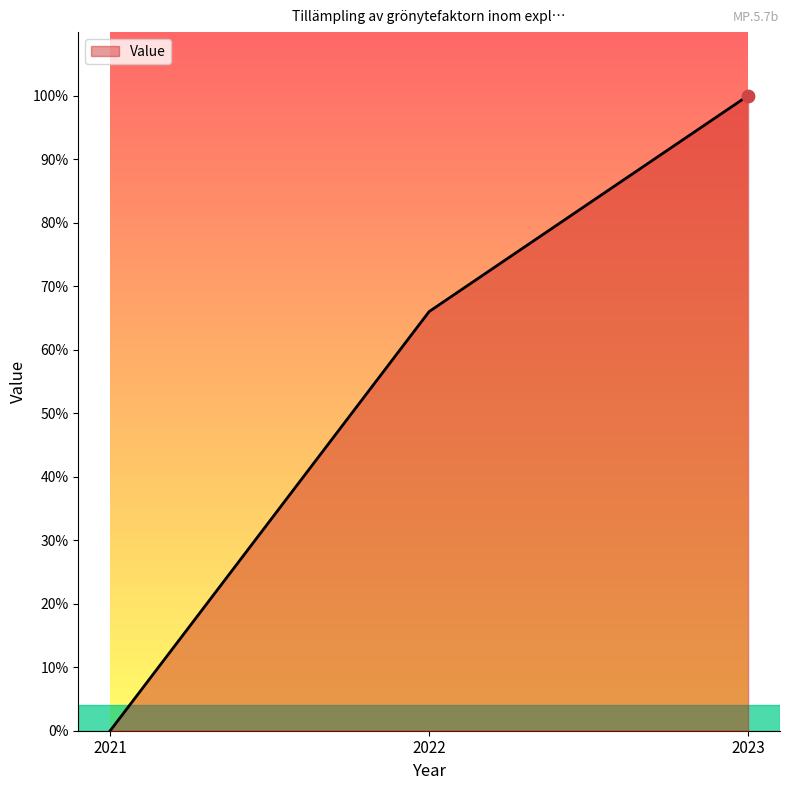

Between 2021 and 2023, which is larger?

2023